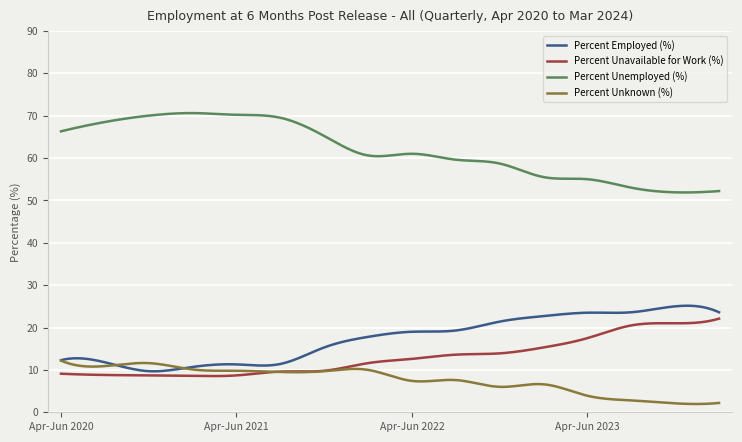

What is the lowest value of the Percent Unemployed (%) series?

51.9